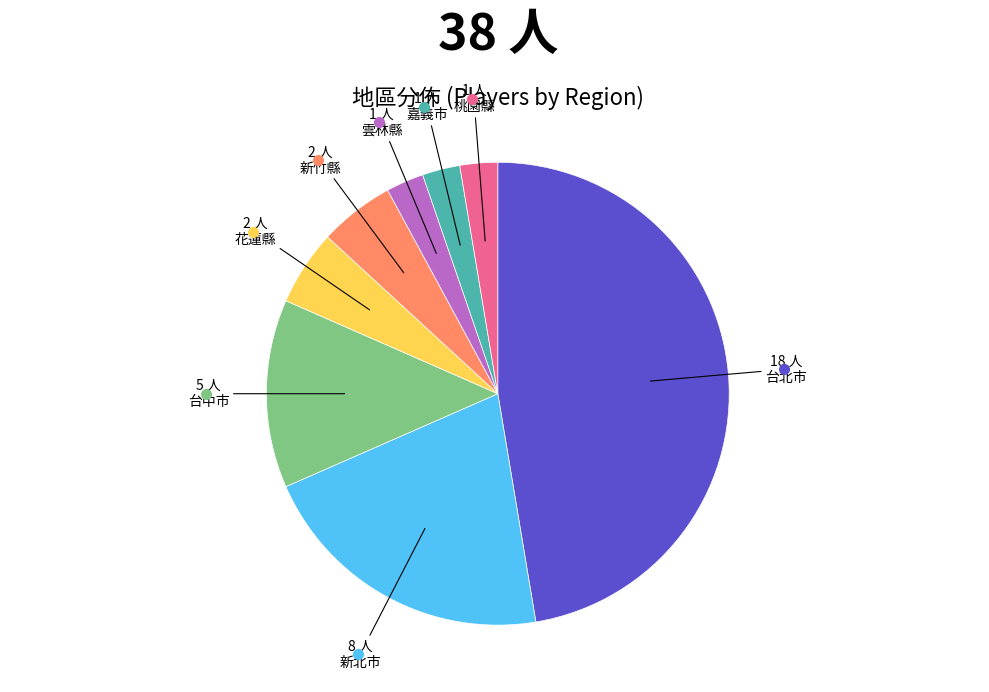

The 新竹縣 slice represents 1% of the pie. True or false?

False